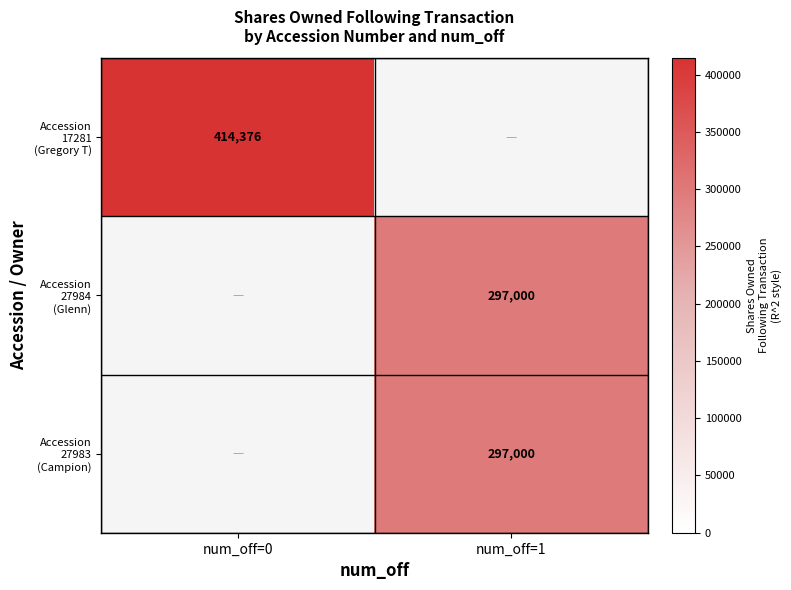

True or false: Accession 27984 (Glenn) has a value of 297000.0 at num_off=1.

True